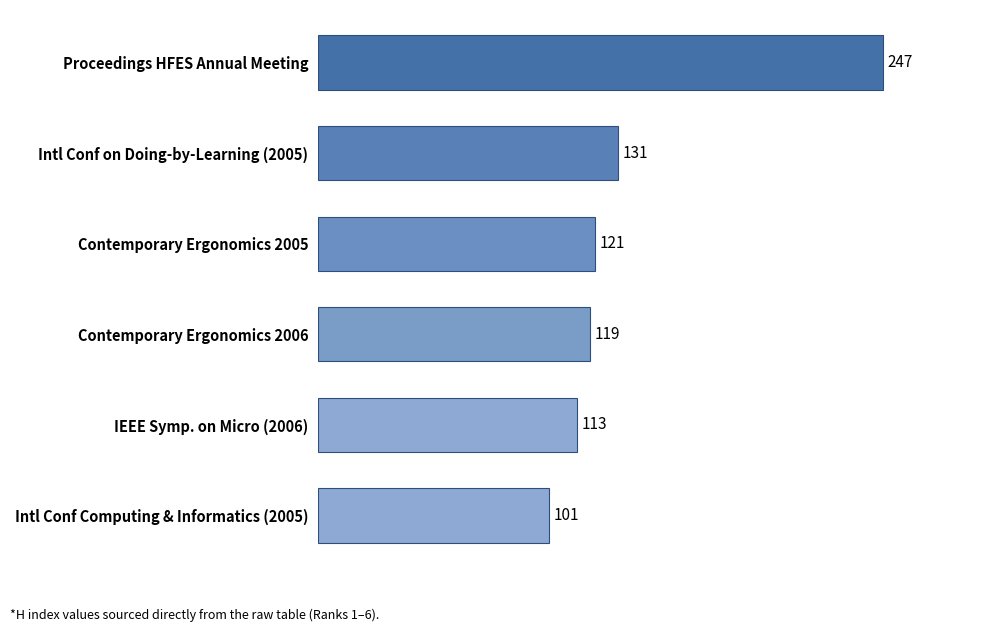

Where is the data nearest to the value 174?

Intl Conf on Doing-by-Learning (2005)